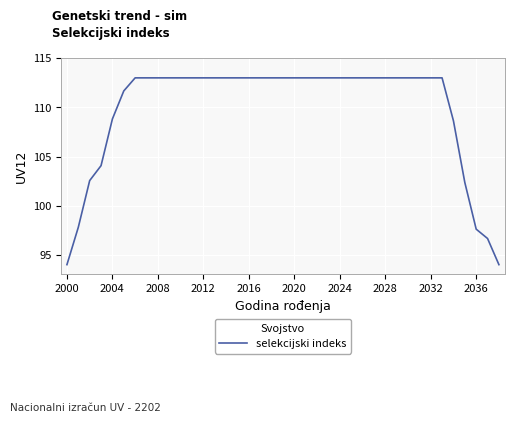

What is the greatest value displayed?

113.0